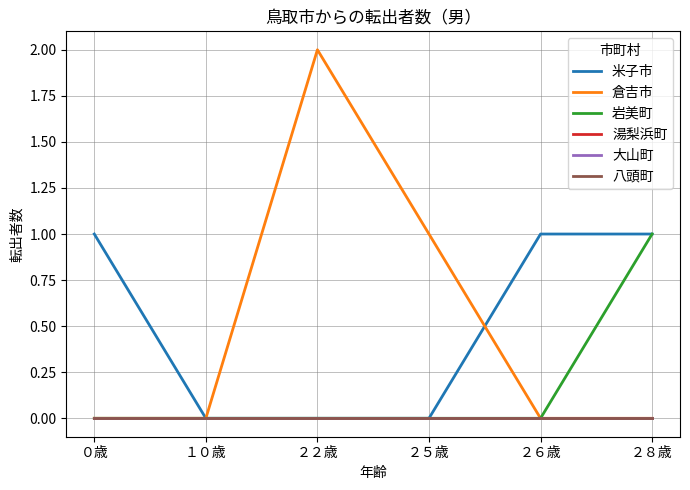

What is the highest value of the 岩美町 series?

1